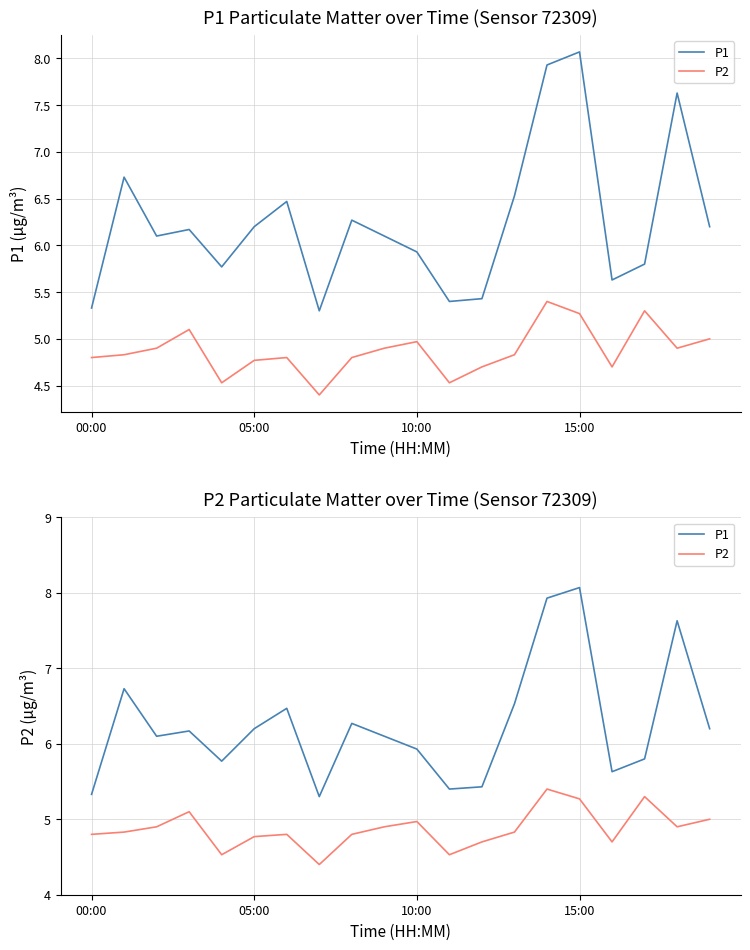

What is the total value across all series at 8?

11.1